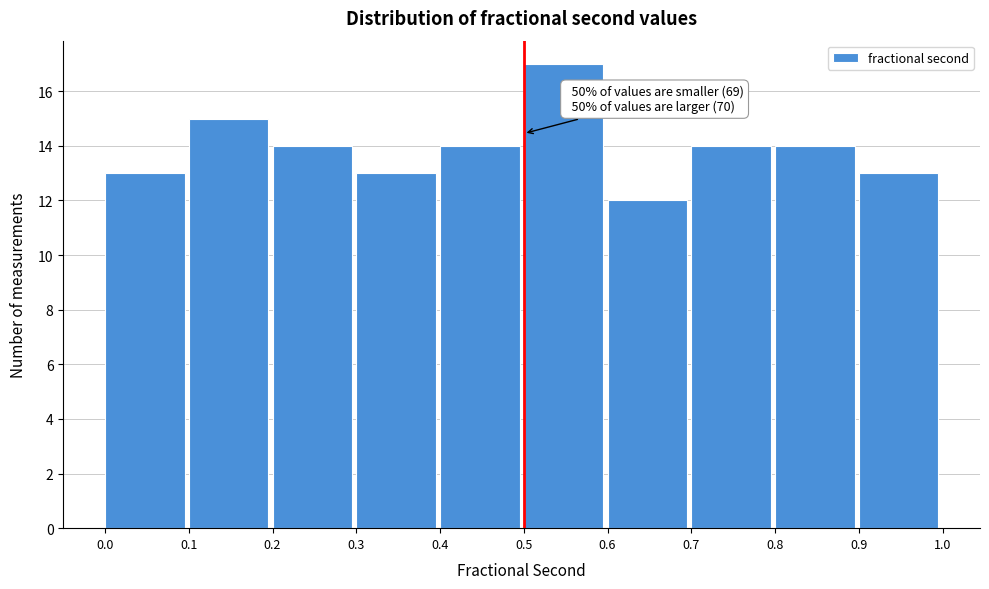

Which range on the x-axis has the tallest bar?

0.5 to 0.6